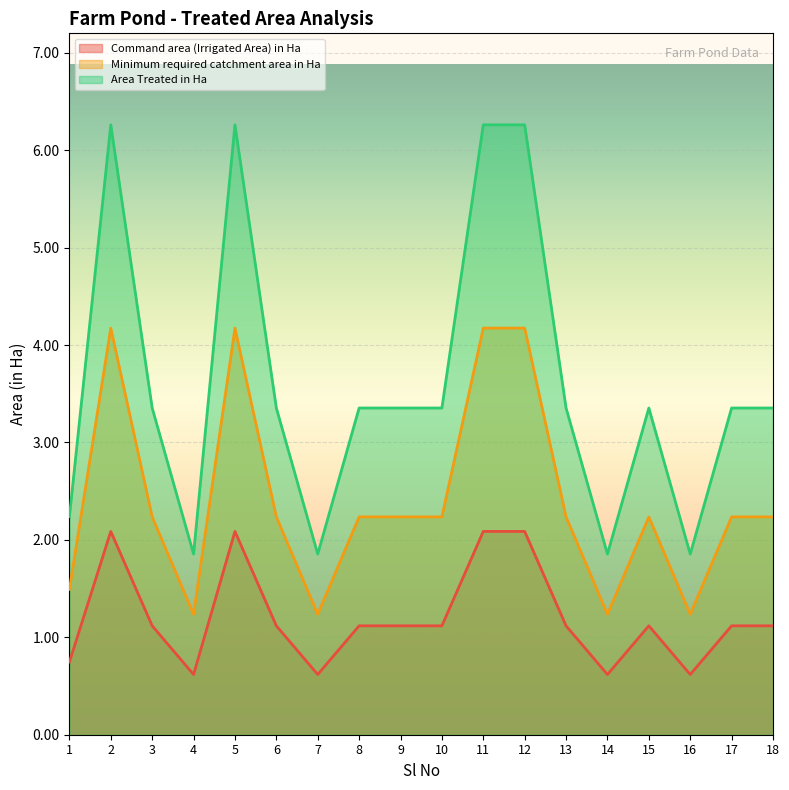

What are all the series names shown in the legend?

Command area (Irrigated Area) in Ha, Minimum required catchment area in Ha, Area Treated in Ha